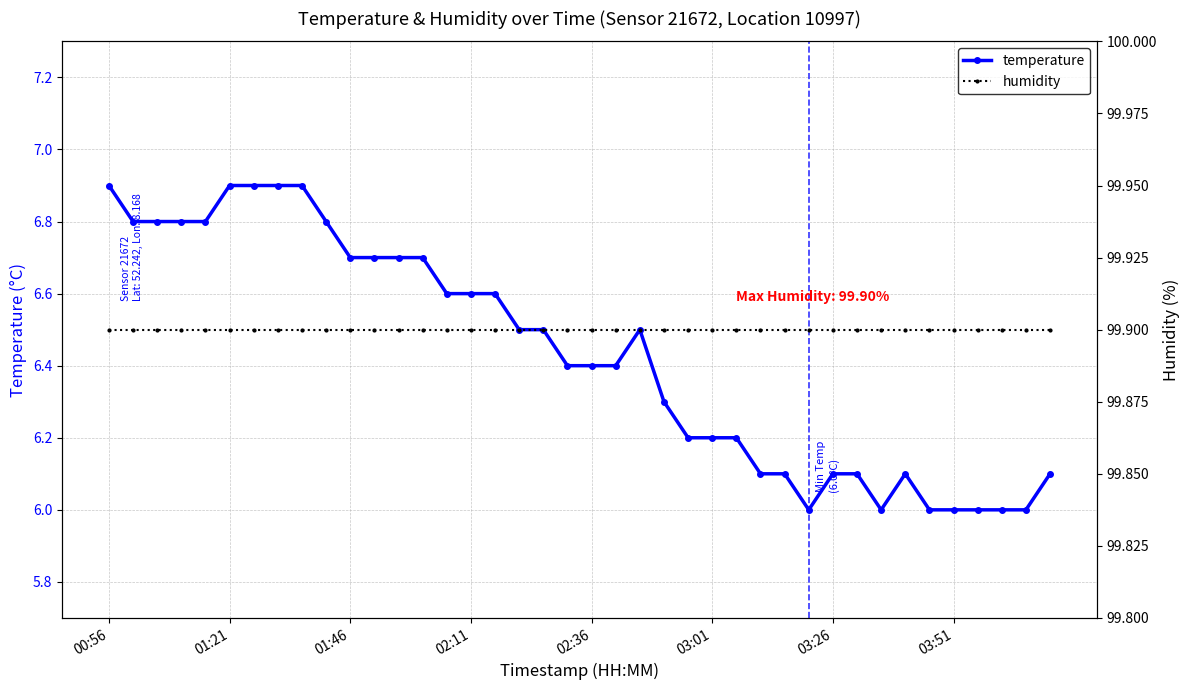

True or false: temperature has more than 1 interior local peaks.

True